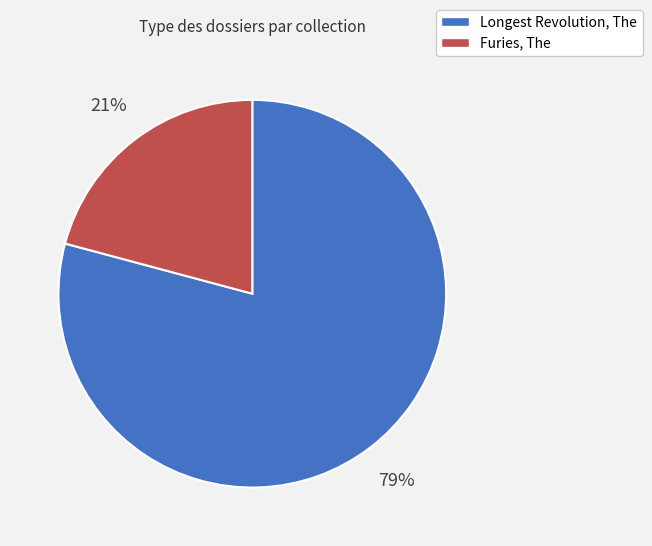

Which slice represents more than half of the pie?

Longest Revolution, The